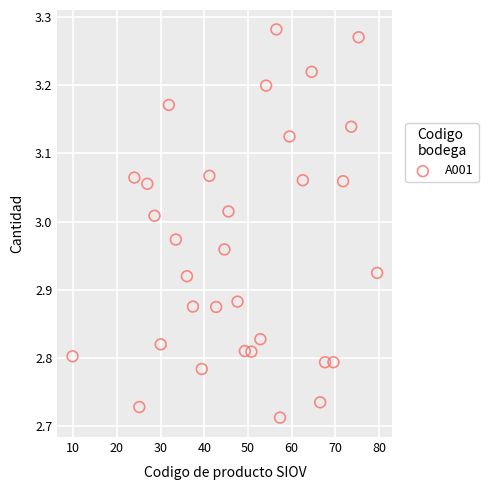

What is the range of Y values (max minus min)?

0.6